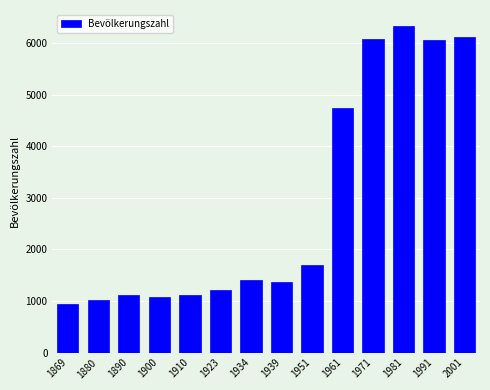

Where is the data nearest to the value 3633?

1961